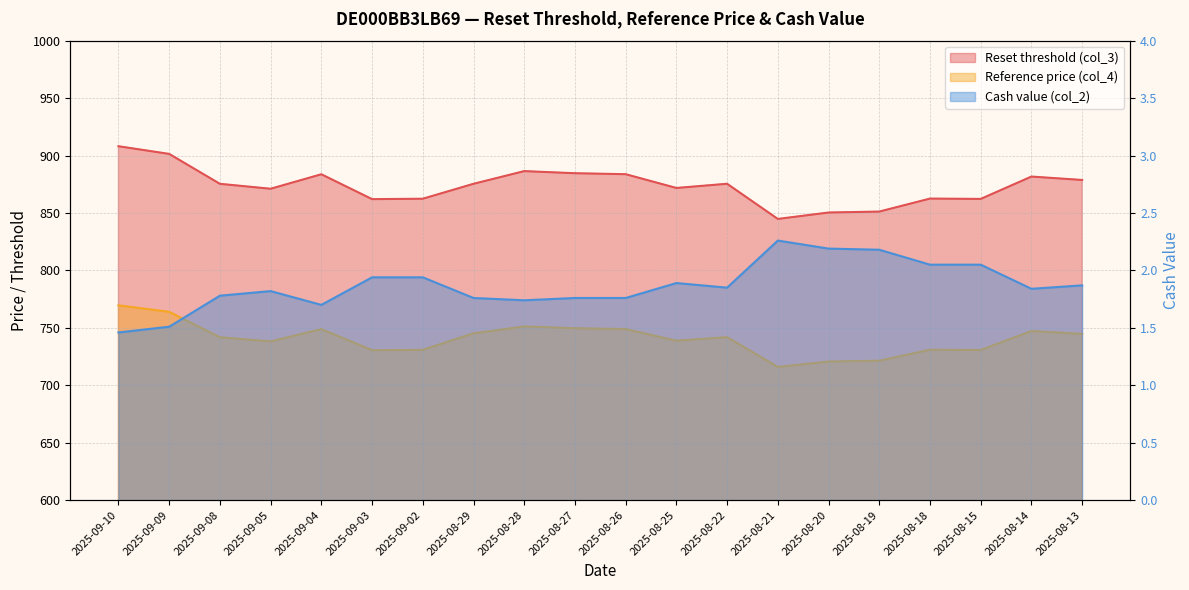

What is the difference between the Cash value (col_2) values at 2025-08-28 and 2025-09-09?

0.2